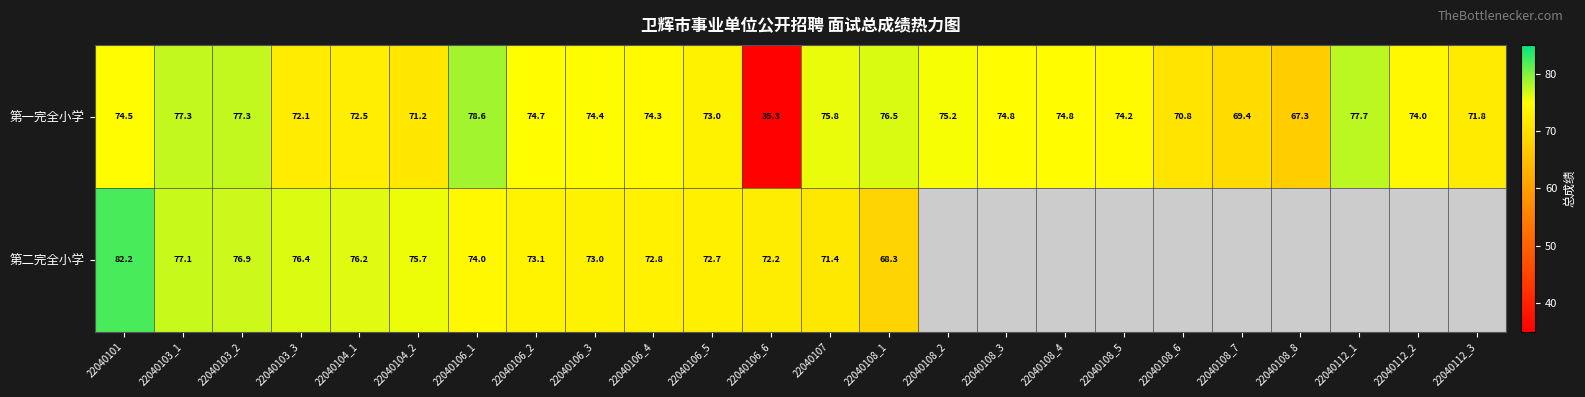

At which category is the sum across all series the highest?

22040101